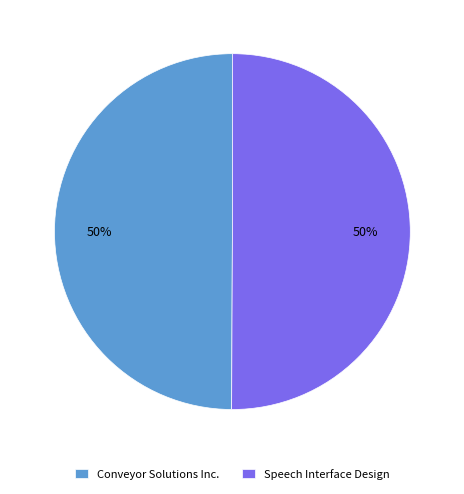

Approximately how many times larger is the value at Speech Interface Design compared to Conveyor Solutions Inc.?

1.0